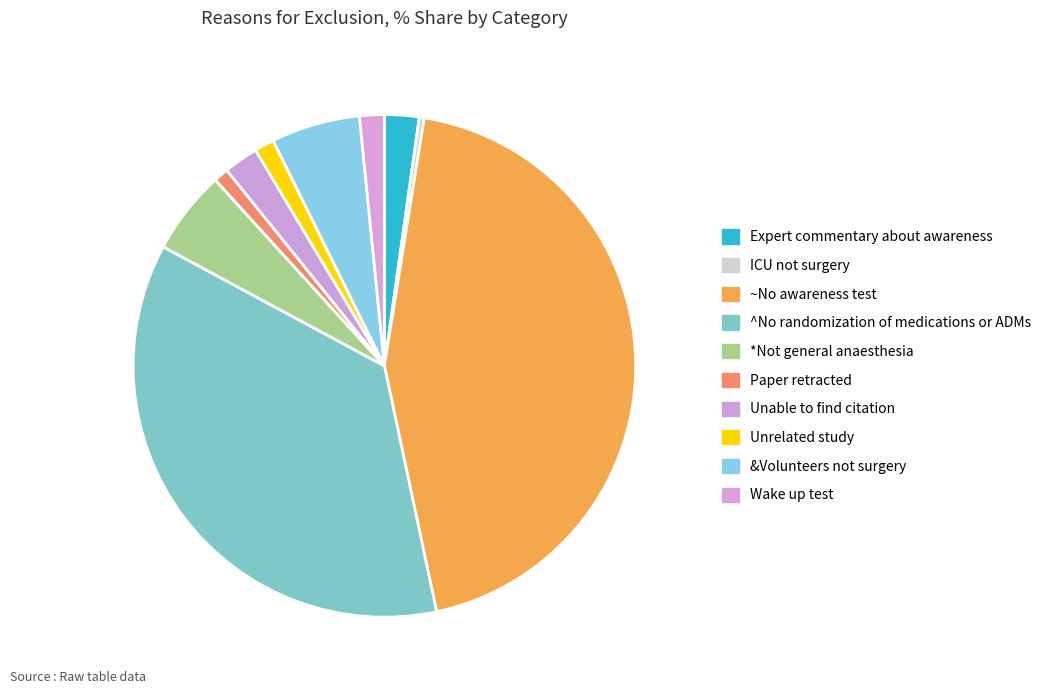

What is the change in value from *Not general anaesthesia to &Volunteers not surgery?

+1